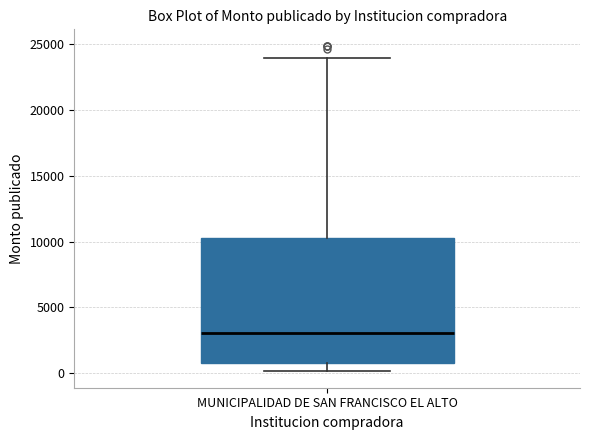

Read this box plot against the y-axis: the position of the median line, the range covered by the box, and the ends of both whiskers. The values are not printed on the chart, so give them approximately, as read against the axis.

median 3000, box 1000 to 10500, whiskers 0 to 24000